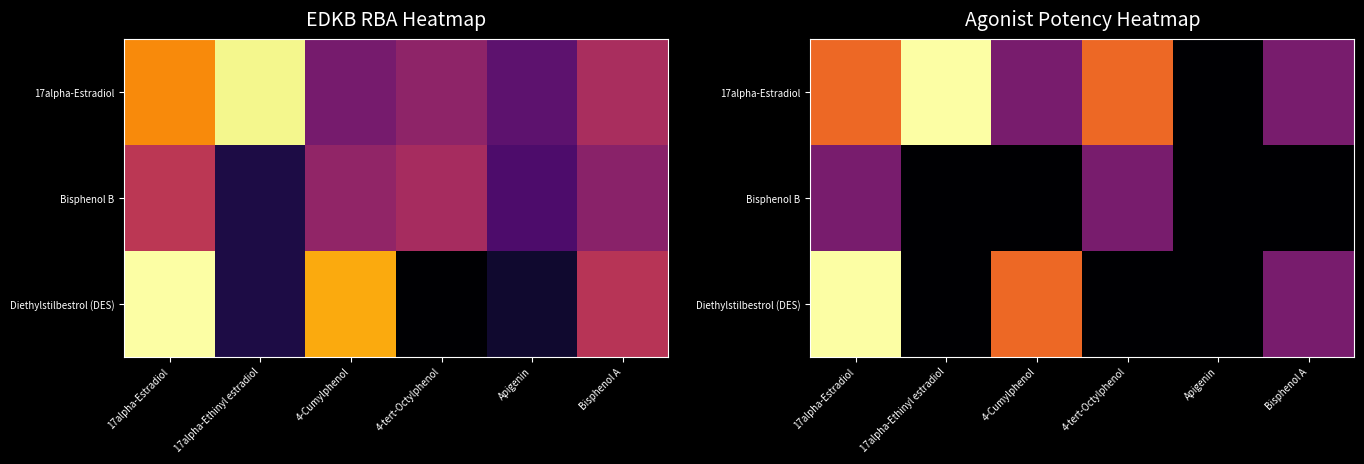

Between 17alpha-Ethinyl estradiol and 4-Cumylphenol, which series saw the biggest shift?

17alpha-Estradiol